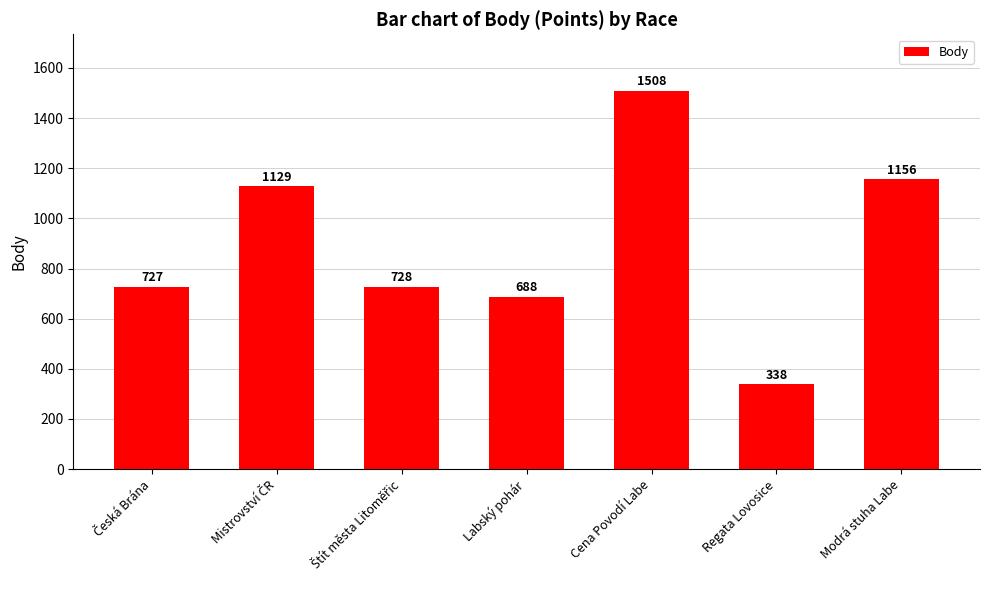

The value at Modrá stuha Labe is 402. True or false?

False